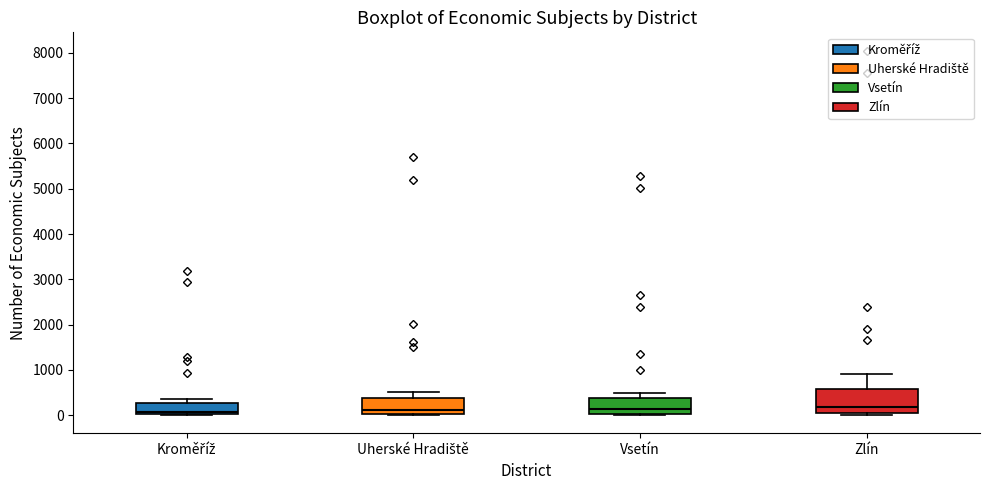

Reading left to right, read every box against the y-axis: the position of its median line, the range the box covers, and the ends of its whiskers. The values are not printed on the chart, so give them approximately, as read against the axis.

Kroměříž: median 100, box 0 to 300, whiskers 0 to 400
Uherské Hradiště: median 100, box 0 to 400, whiskers 0 to 500
Vsetín: median 100, box 0 to 400, whiskers 0 to 500
Zlín: median 200, box 0 to 600, whiskers 0 (just below the box's lower edge) to 900